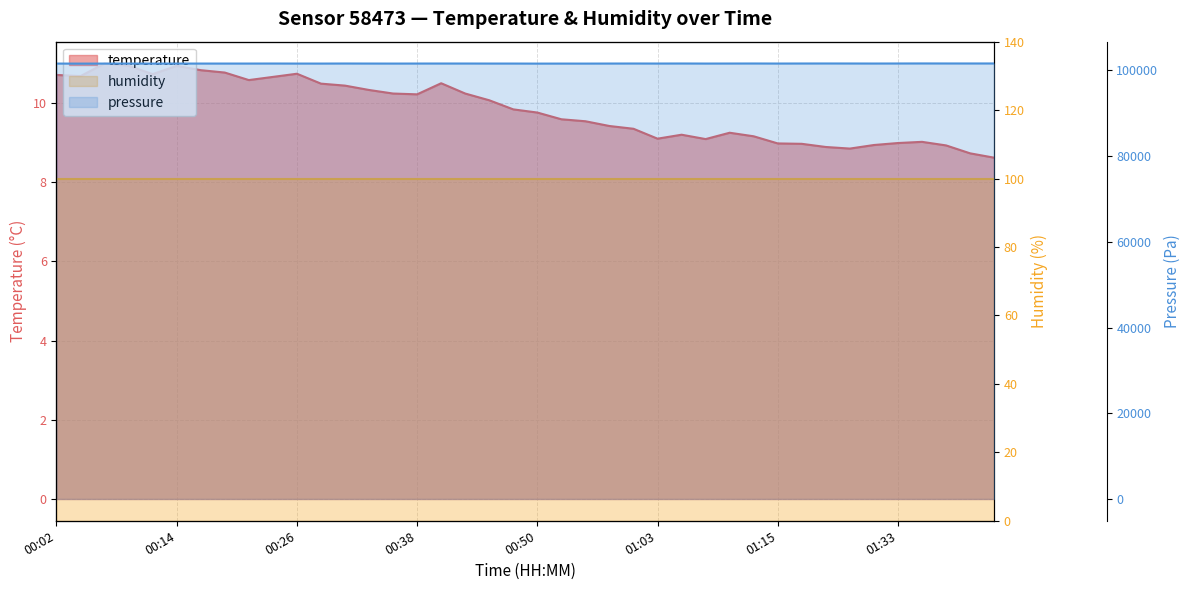

What is the difference between the values at 01:36 and 00:12?

1.7